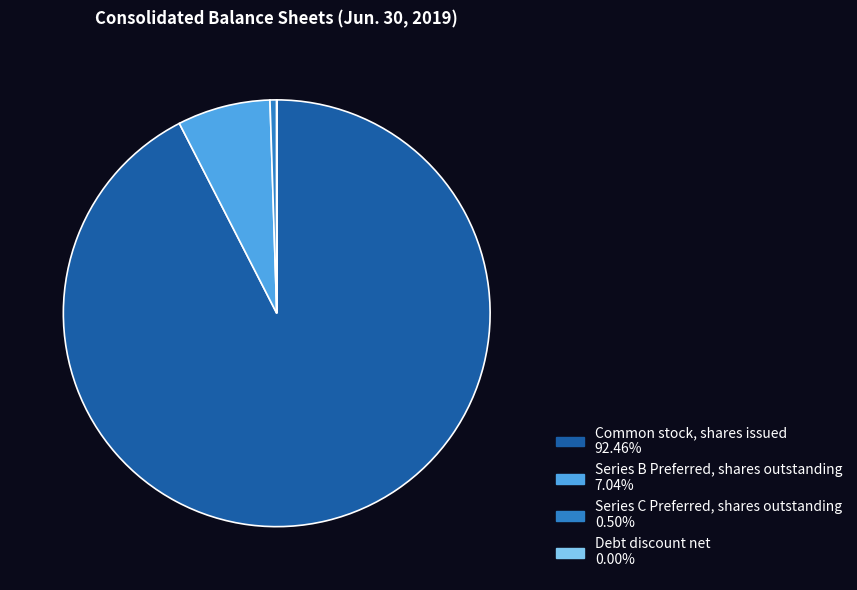

What is the ratio of the value at Common stock, shares issued to the value at Series B Preferred, shares outstanding?

13.1